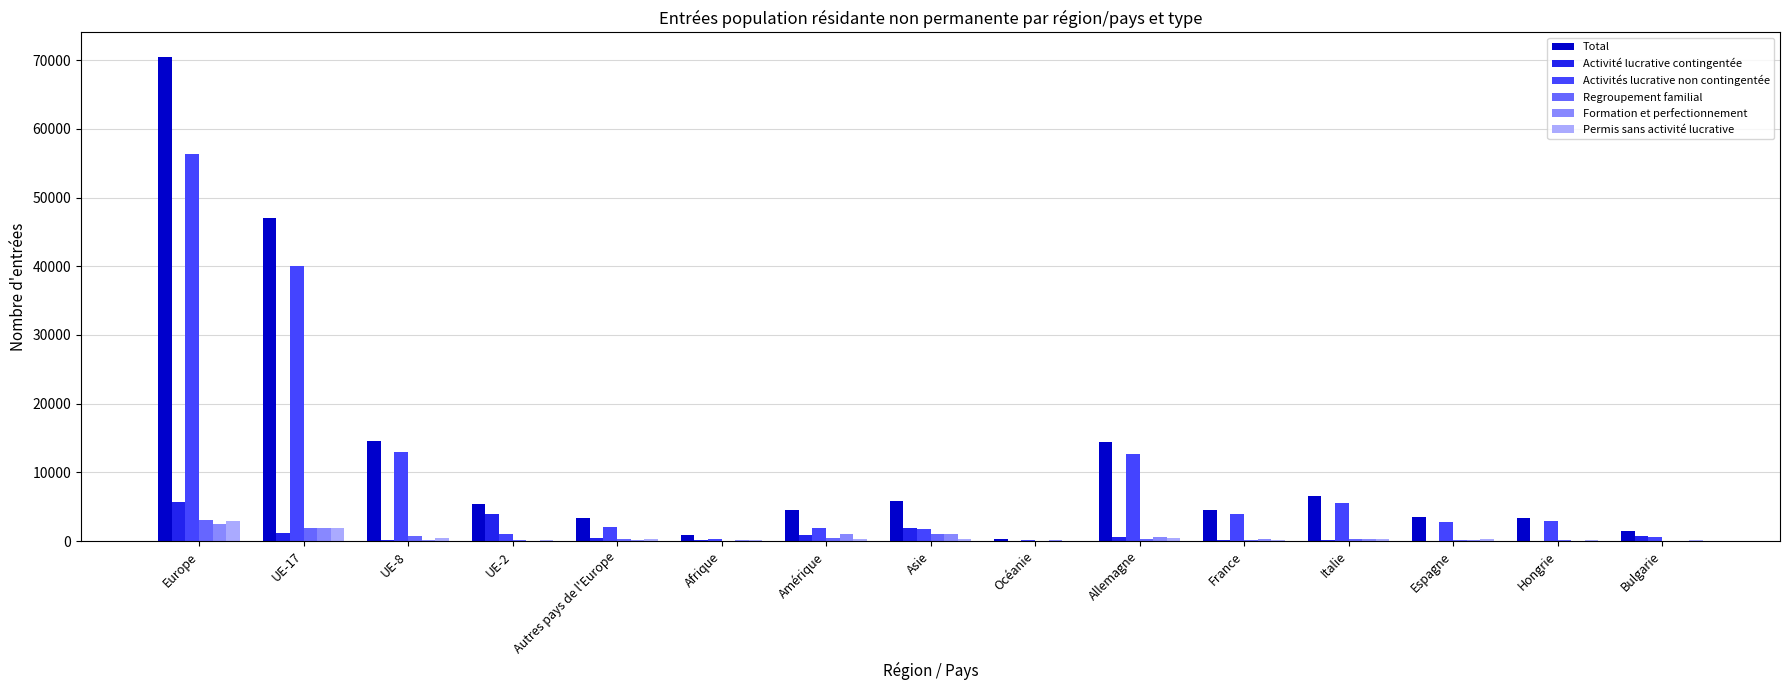

What is the sum of all Formation et perfectionnement values?

8337